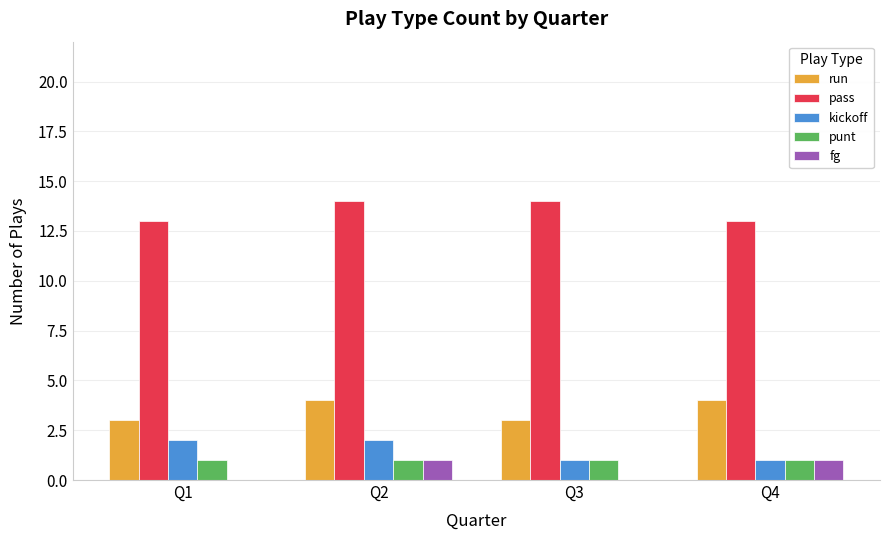

How many data points does each series have?

4